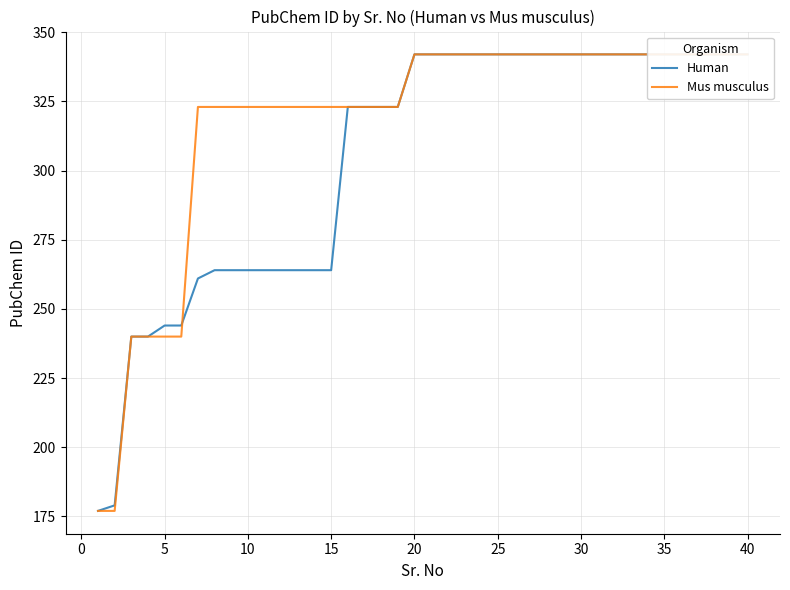

Rank the series by their maximum value, from highest to lowest.

Human, Mus musculus